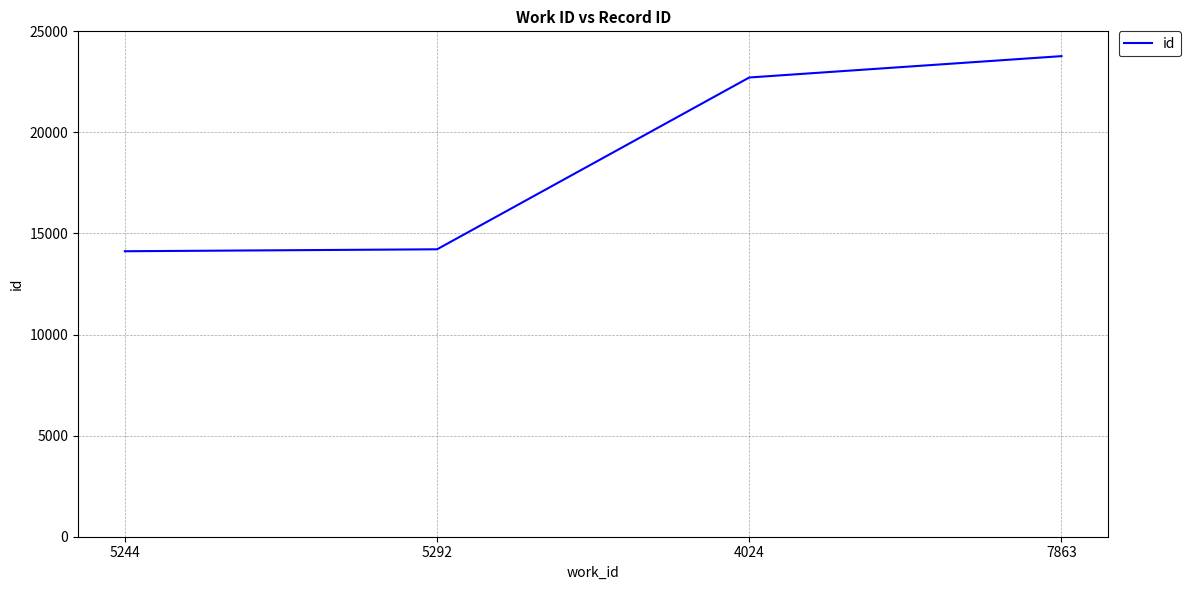

What position from the left is 5244?

1